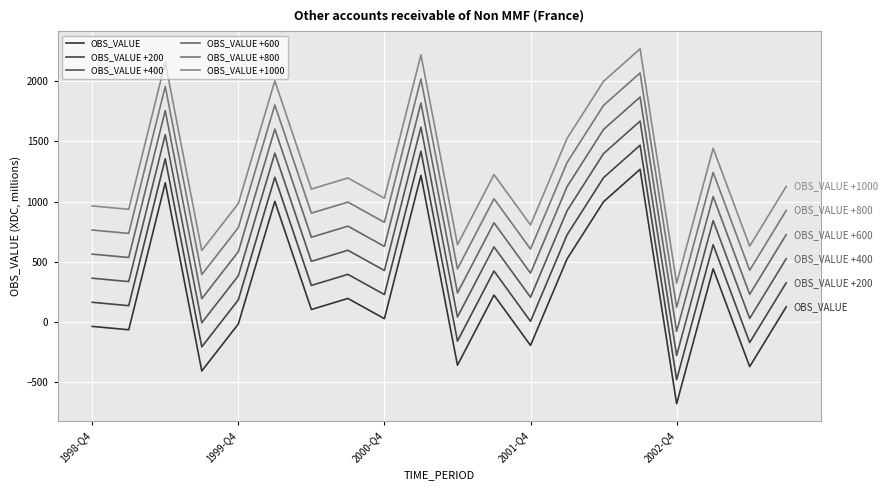

Reading left to right, transcribe all the data shown in this chart.

OBS_VALUE: -36	-64	1156	-406	-16	1002	104	196	28	1218	-358	224	-194	524	999	1268	-678	442	-370	126
OBS_VALUE +200: 164	136	1356	-206	184	1202	304	396	228	1418	-158	424	6	724	1199	1468	-478	642	-170	326
OBS_VALUE +400: 364	336	1556	-6	384	1402	504	596	428	1618	42	624	206	924	1399	1668	-278	842	30	526
OBS_VALUE +600: 564	536	1756	194	584	1602	704	796	628	1818	242	824	406	1124	1599	1868	-78	1042	230	726
OBS_VALUE +800: 764	736	1956	394	784	1802	904	996	828	2018	442	1024	606	1324	1799	2068	122	1242	430	926
OBS_VALUE +1000: 964	936	2156	594	984	2002	1104	1196	1028	2218	642	1224	806	1524	1999	2268	322	1442	630	1126